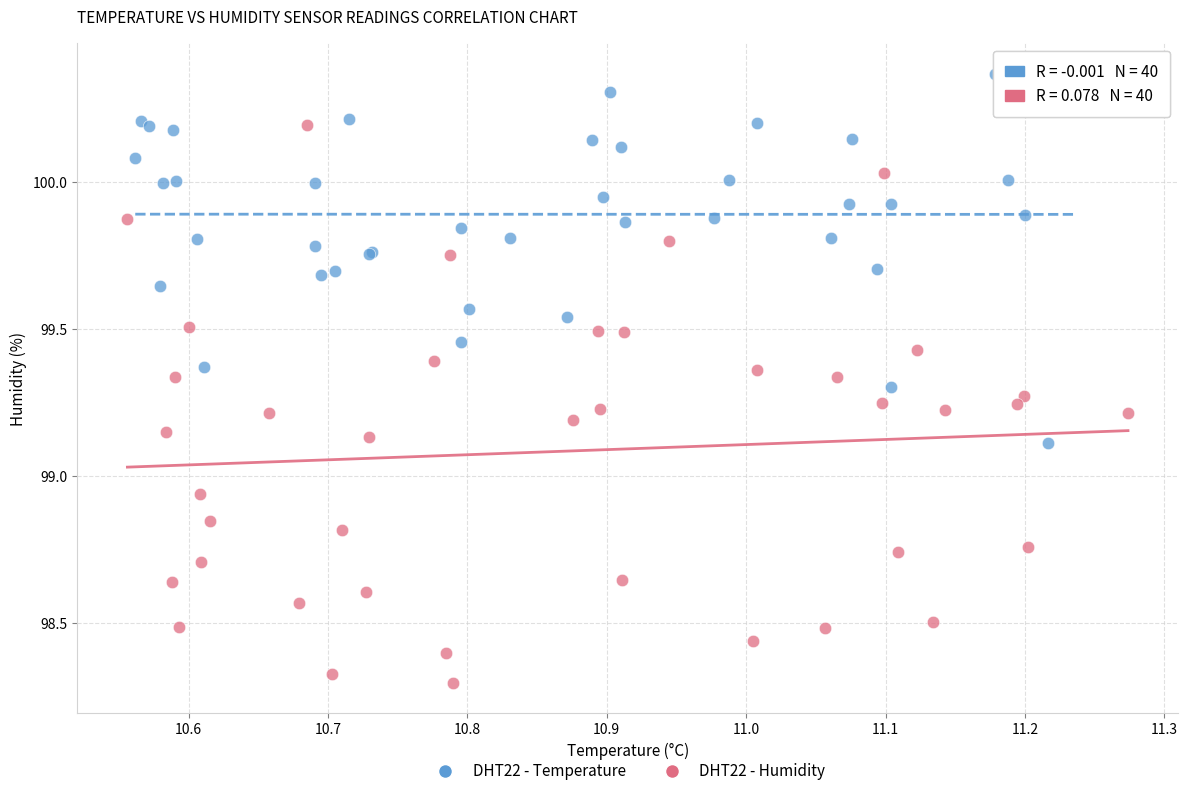

What are all the series names shown in the legend?

DHT22 - Temperature, DHT22 - Humidity